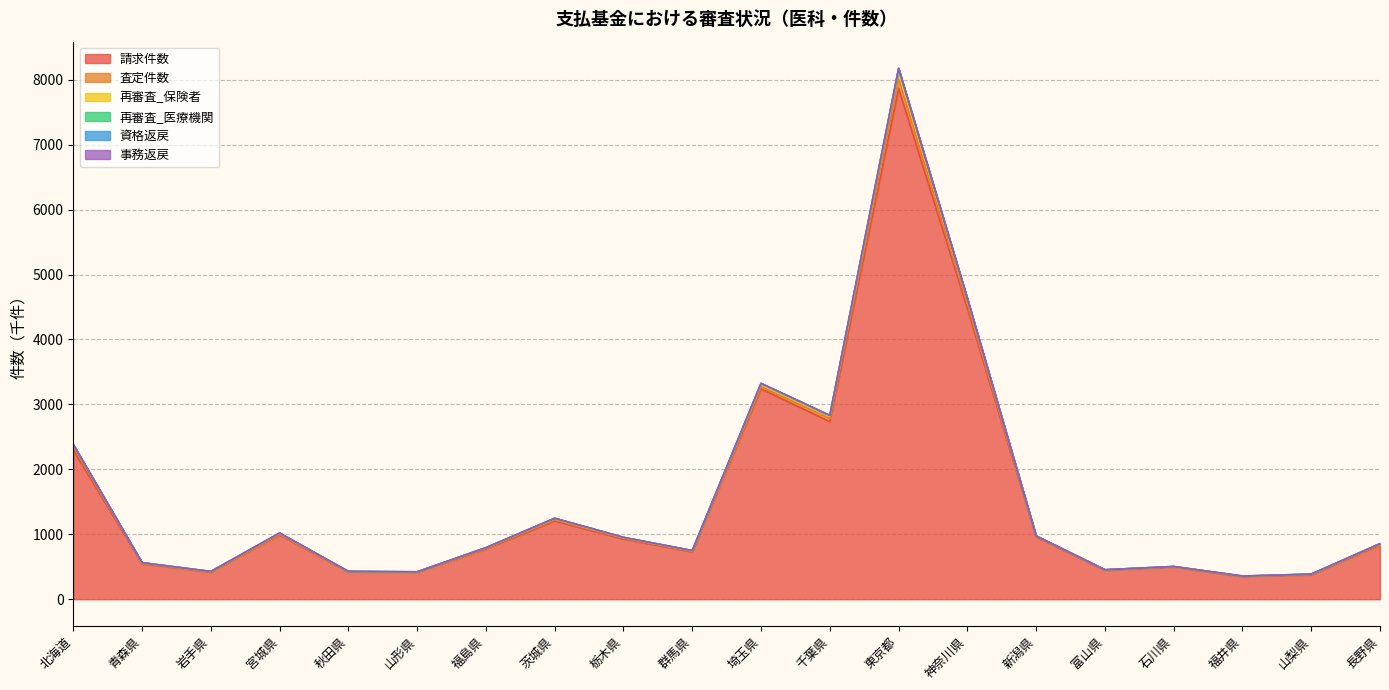

At which label does 請求件数 reach its peak?

東京都